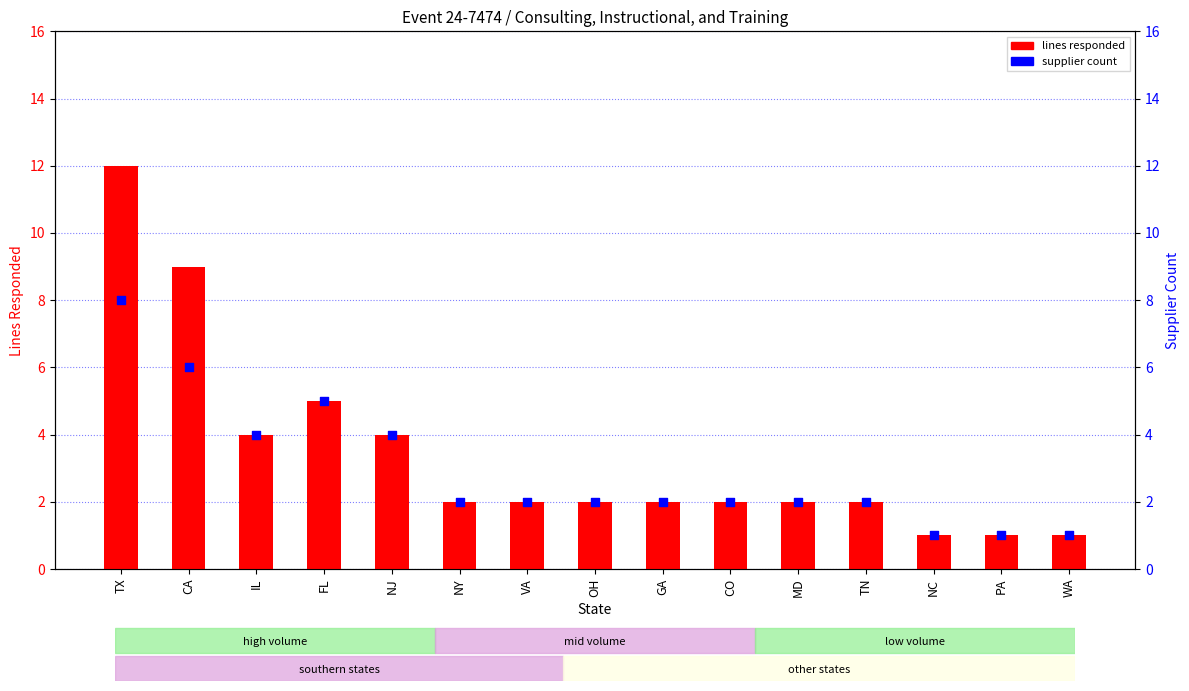

What is the total value across all series at VA?

4